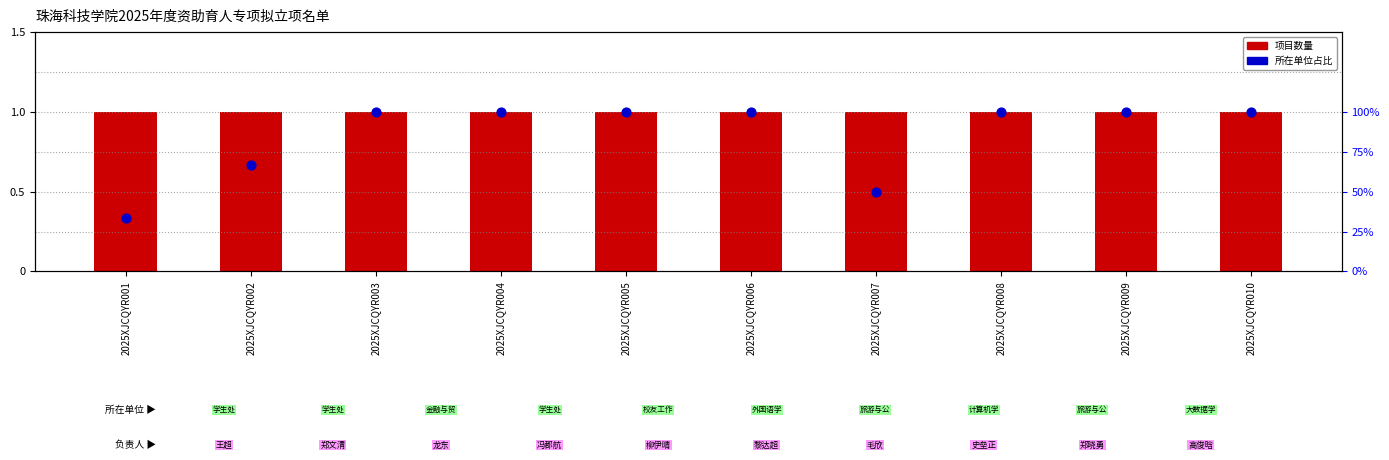

Which series reaches the maximum Y coordinate?

项目数量